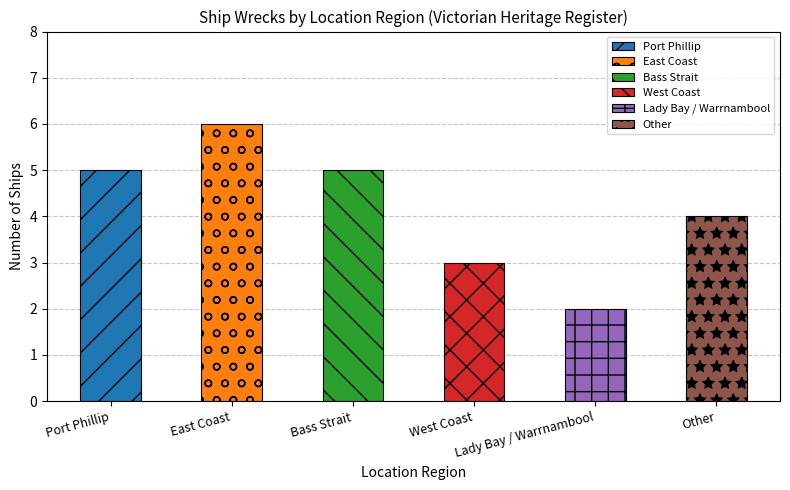

Are the bars horizontal?

No